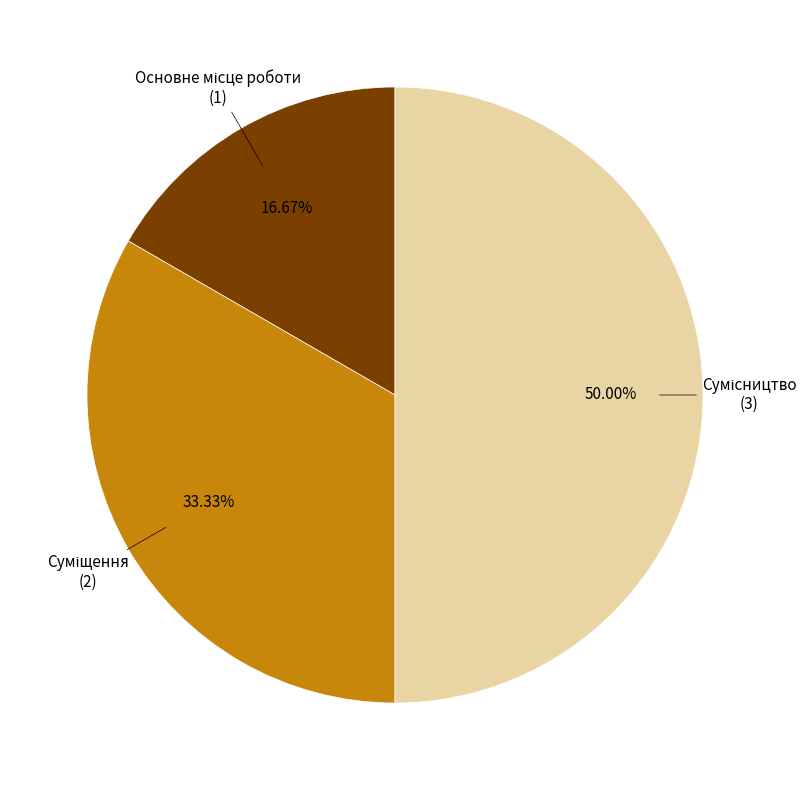

Which category has the biggest portion of the pie?

Сумісництво